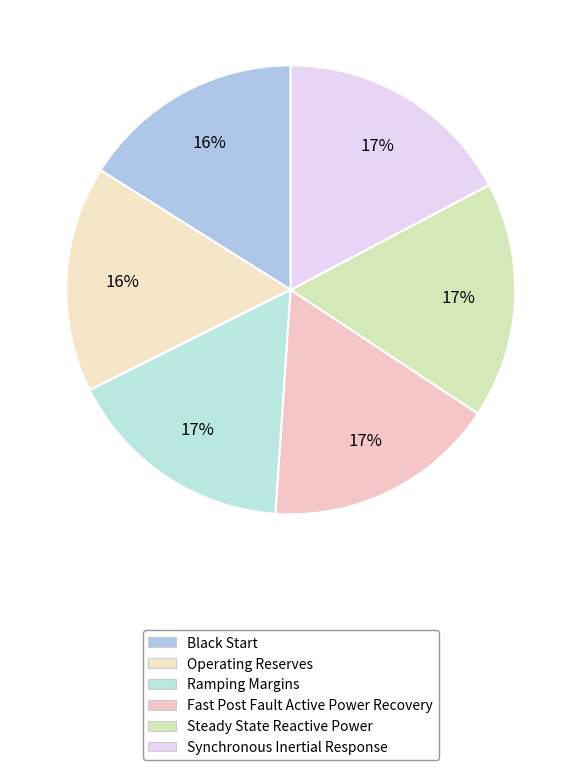

The Fast Post Fault Active Power Recovery slice represents 17% of the pie. True or false?

True